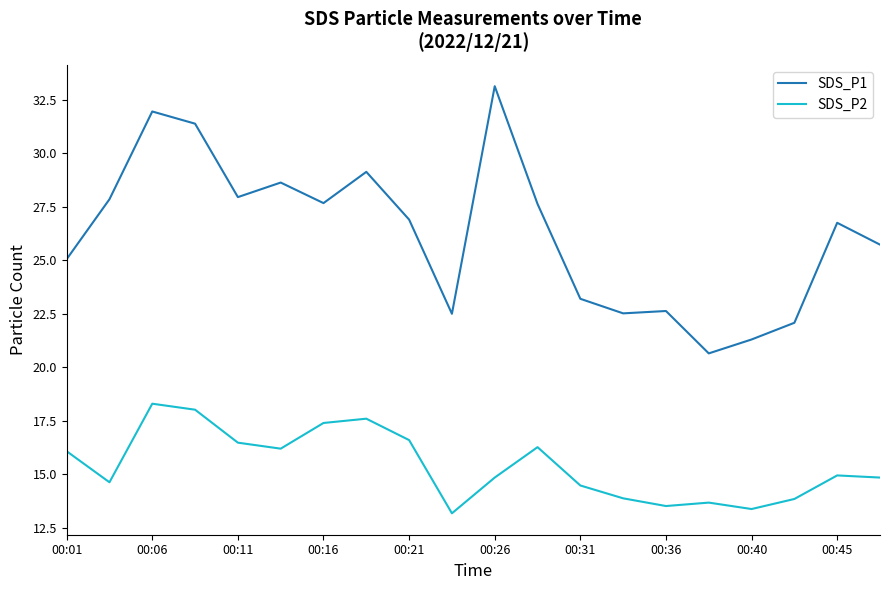

How many distinct data groups are displayed?

2